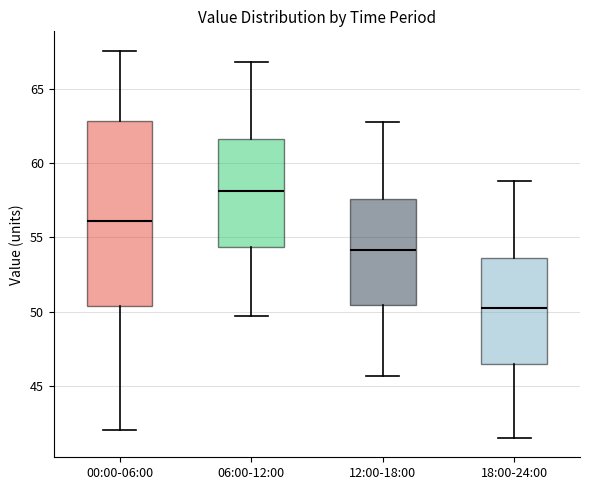

Which box's median line is the lowest?

18:00-24:00